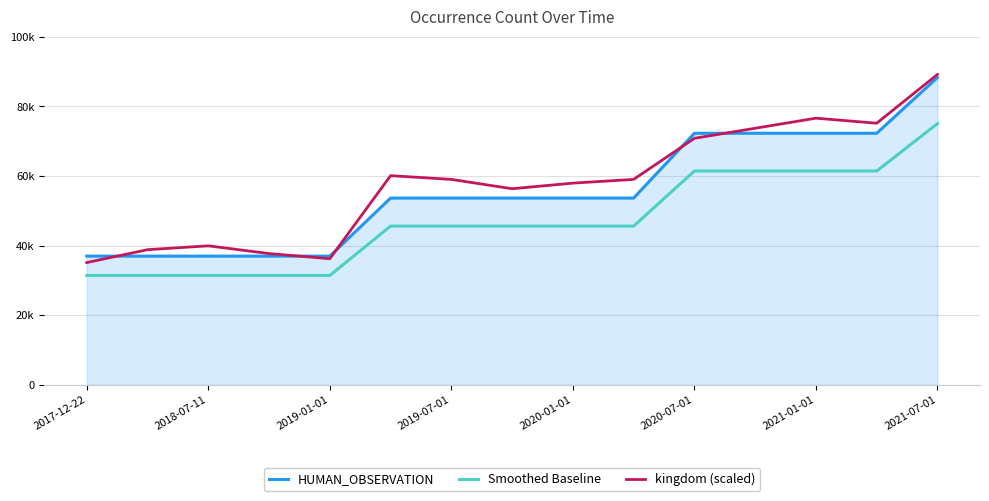

Does the chart have visible grid lines?

Yes